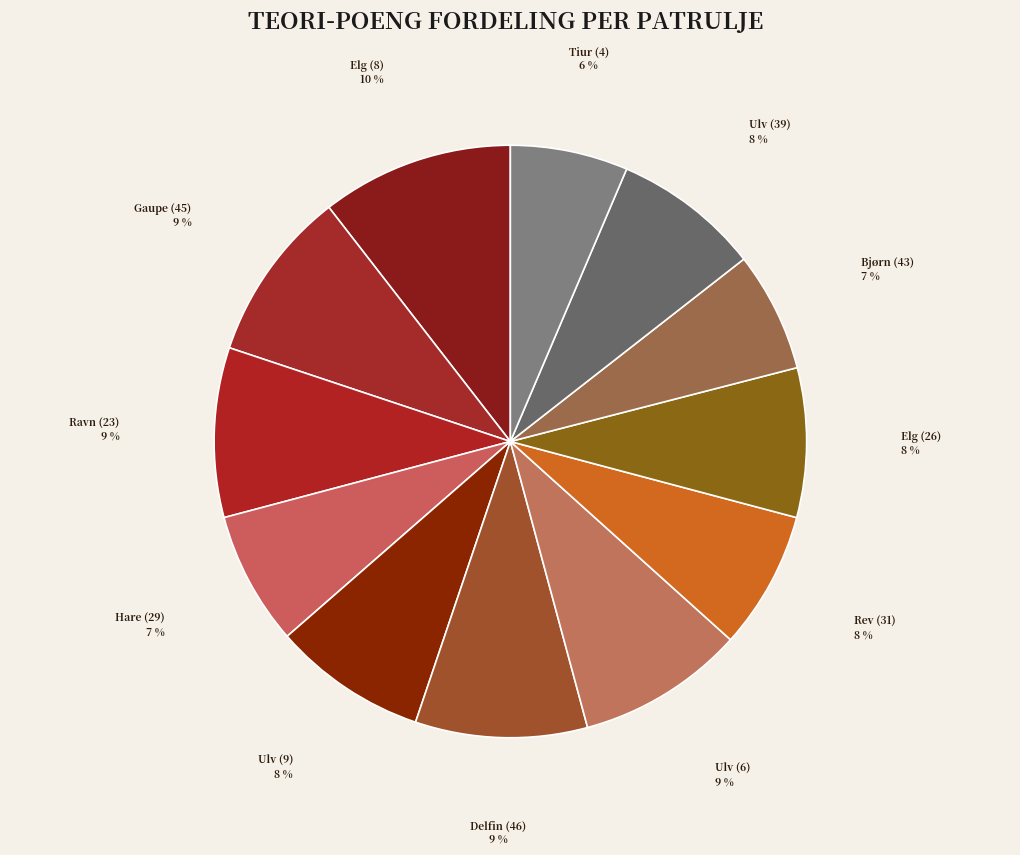

How many segments does this pie chart have?

12